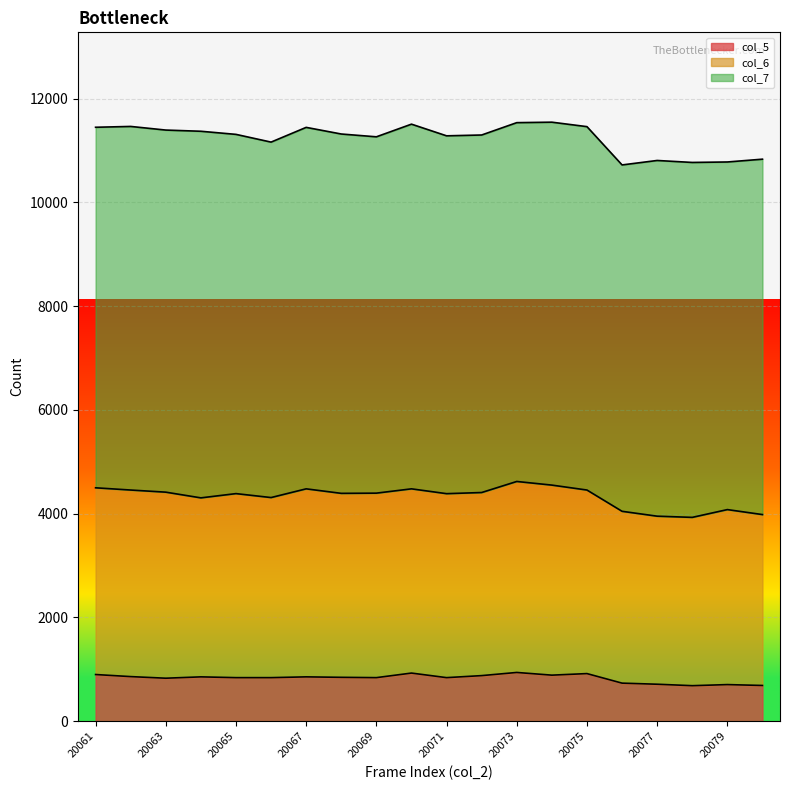

What is the value of the col_6 point at the 13th from the left?

3681